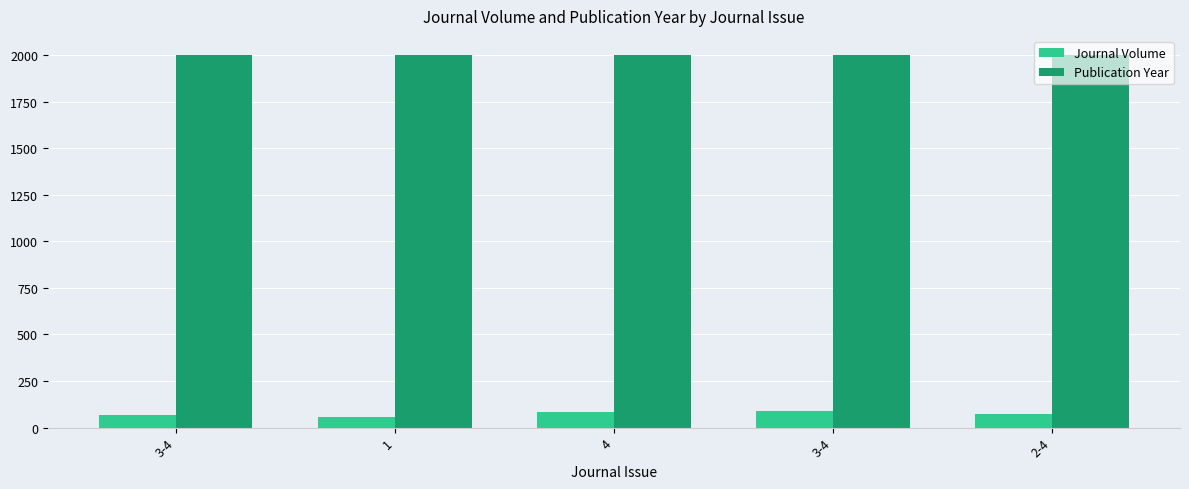

How many groups of bars are there?

5